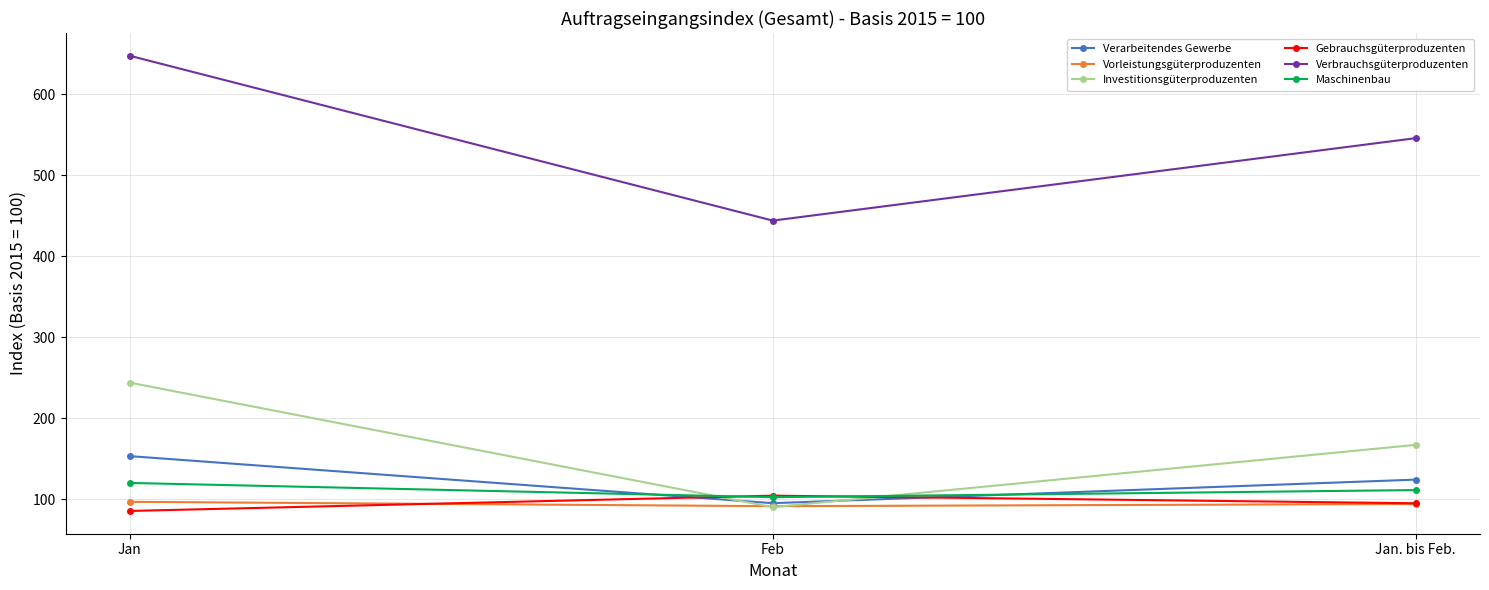

What is the minimum value for Gebrauchsgüterproduzenten?

85.5